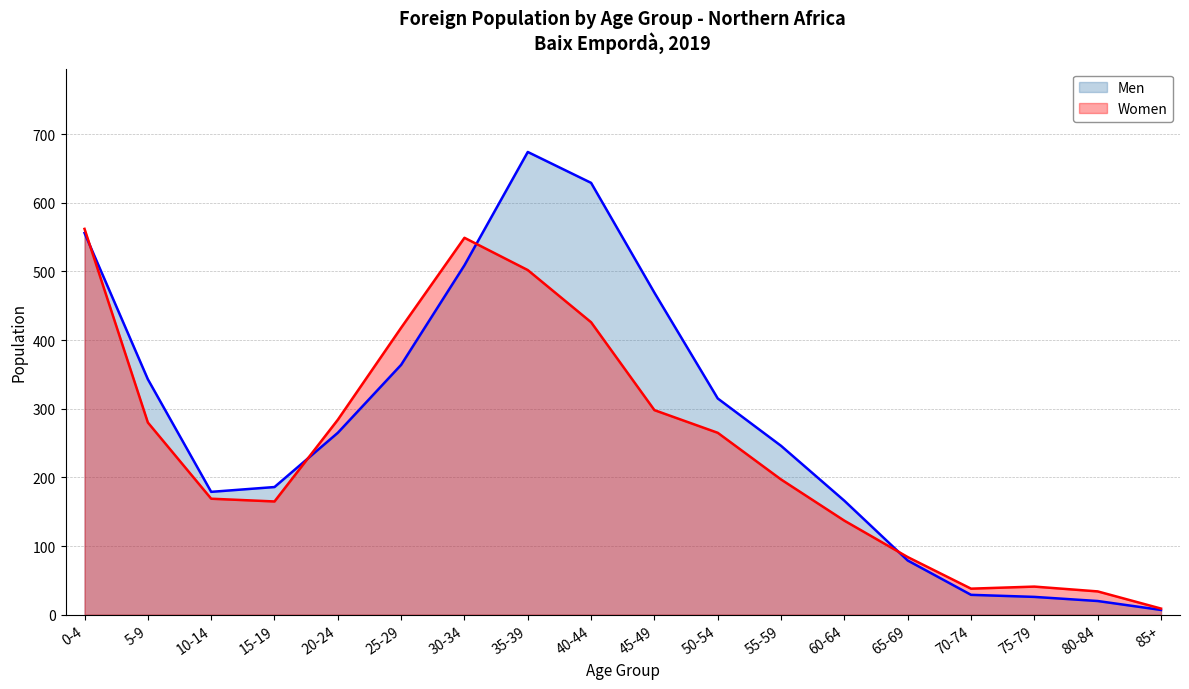

Which category has the highest value in the Women series?

0-4